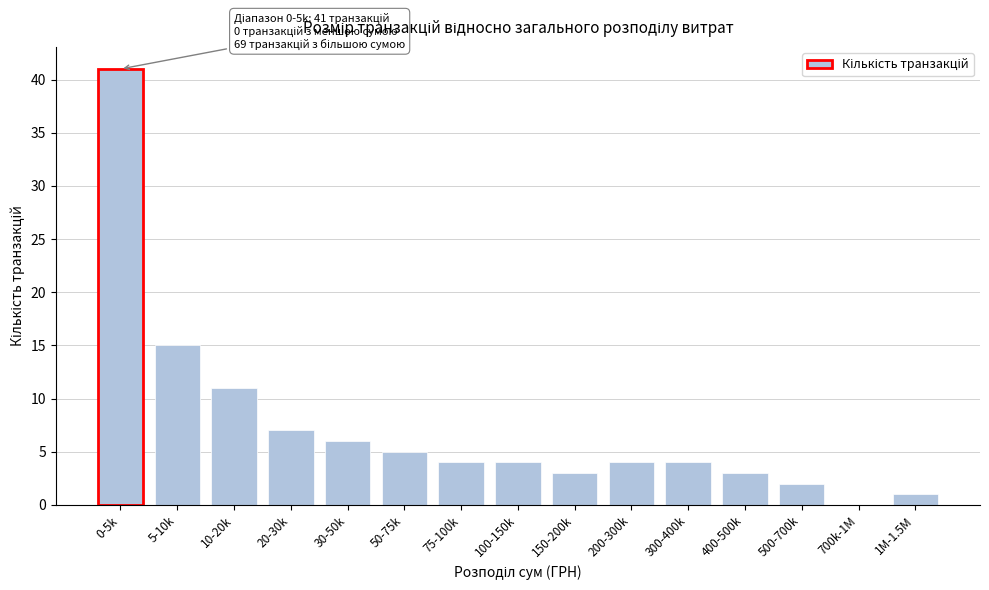

Reading left to right, extract all data points from this chart.

0-5k=41	5-10k=15	10-20k=11	20-30k=7	30-50k=6	50-75k=5	75-100k=4	100-150k=4	150-200k=3	200-300k=4	300-400k=4	400-500k=3	500-700k=2	700k-1M=0	1M-1.5M=1